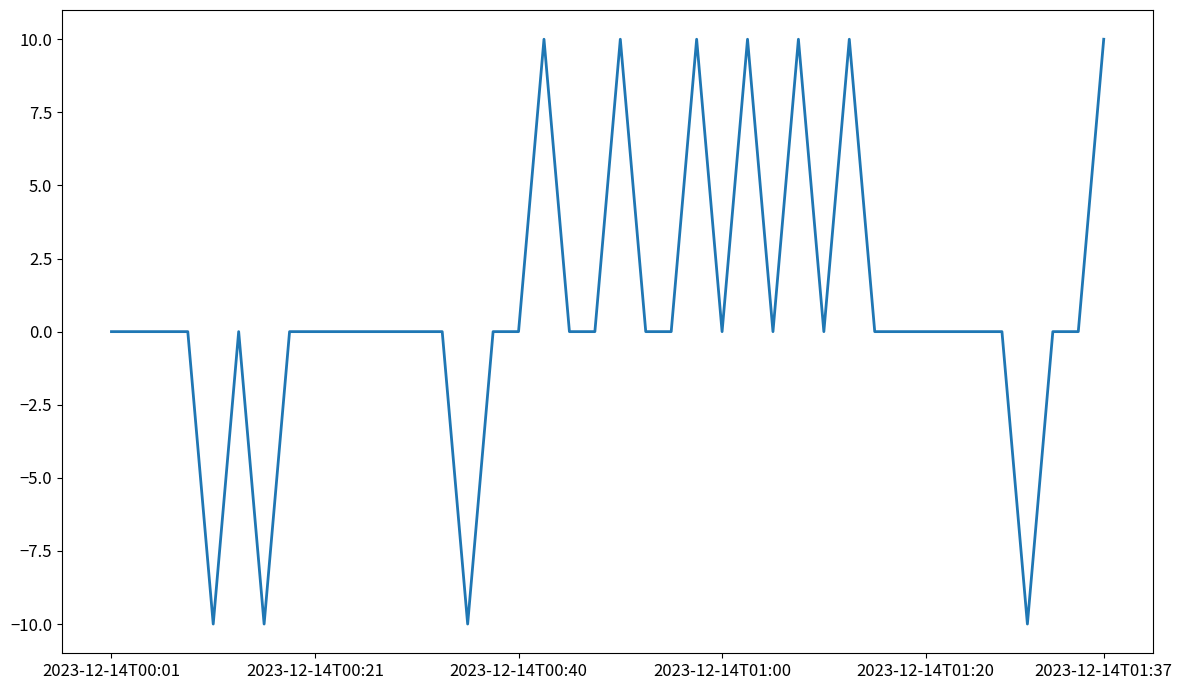

What is the maximum value shown in the chart?

10.0